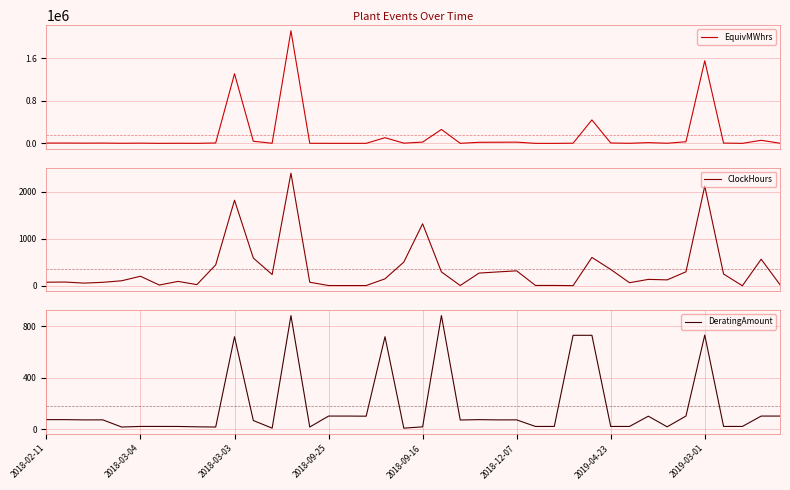

True or false: ClockHours has more than 0 points higher than both neighbors.

True